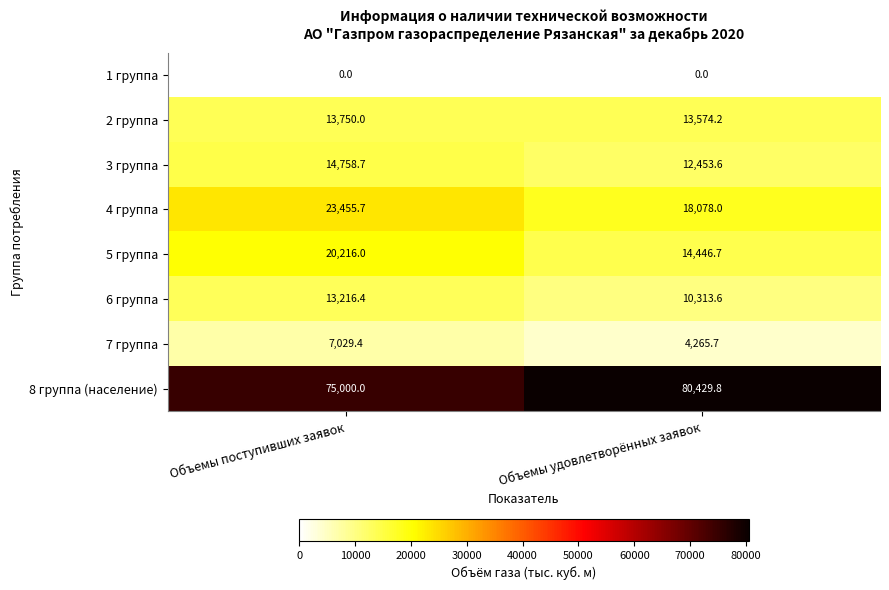

Is it true that 7 группа equals 7029.4 at Объемы поступивших заявок?

True